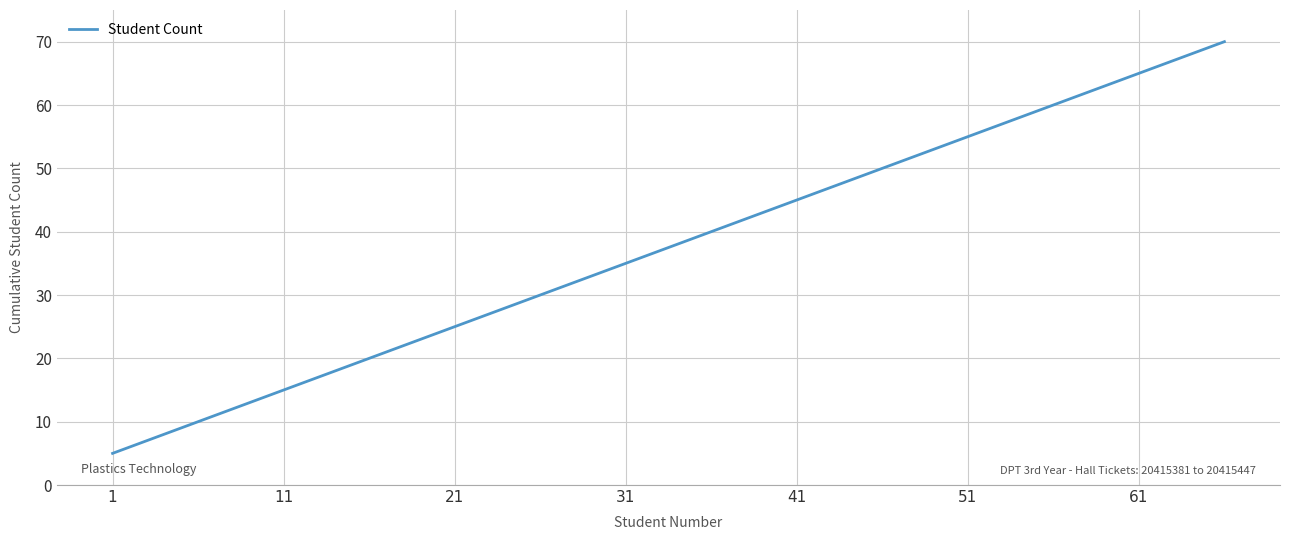

True or false: the data has more than 2 interior local peaks.

False